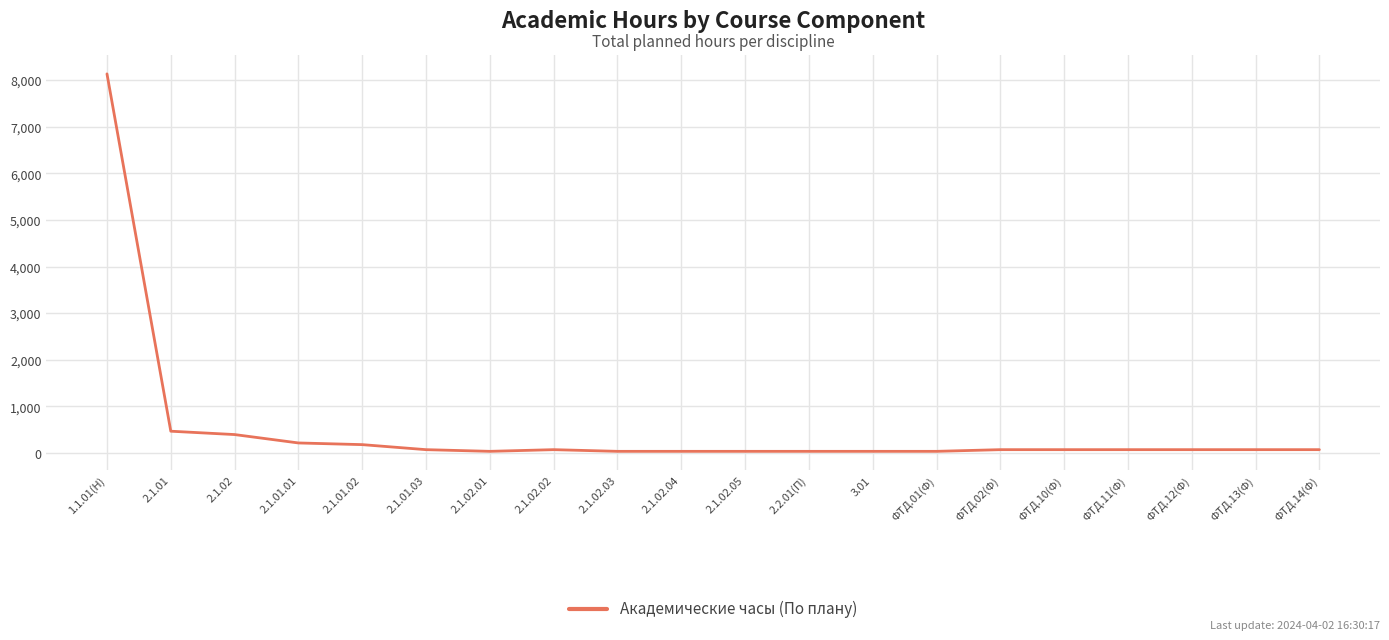

Reading left to right, what are all the values shown in this chart?

8136	468	396	216	180	72	36	72	36	36	36	36	36	36	72	72	72	72	72	72